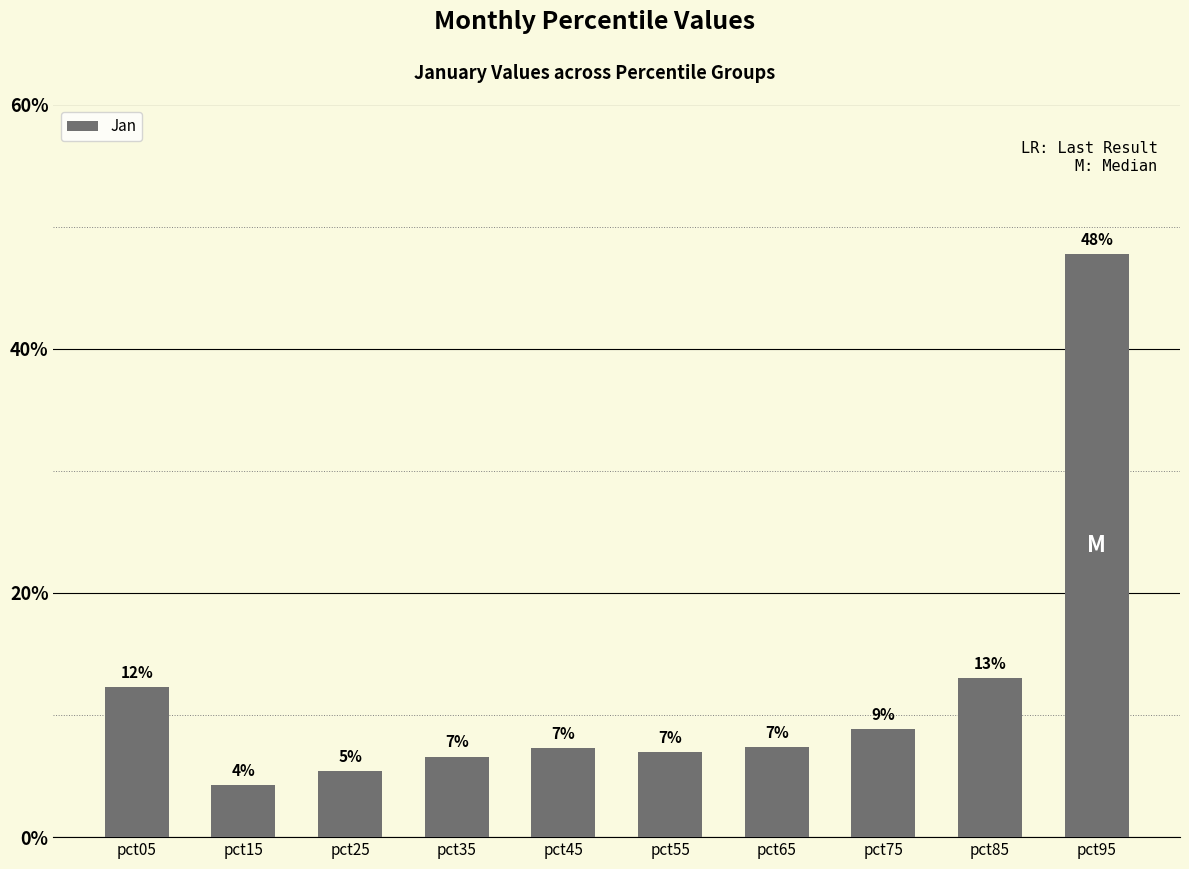

What is the change in value from pct35 to pct85?

+0.1